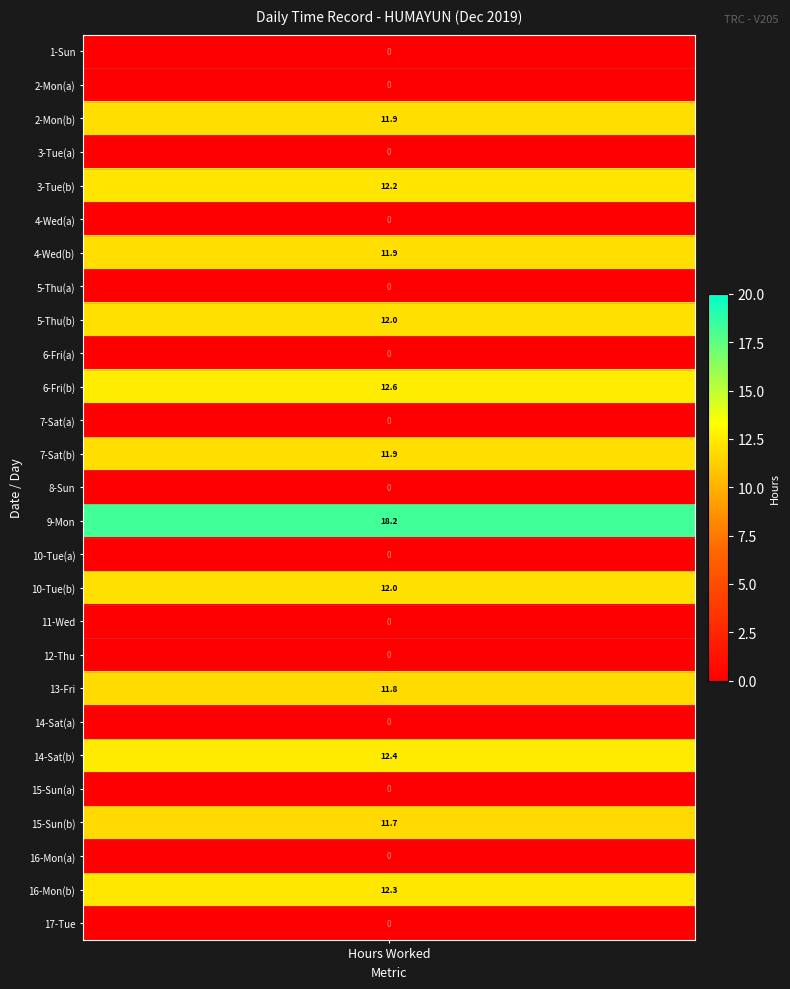

What is the average value?

5.6